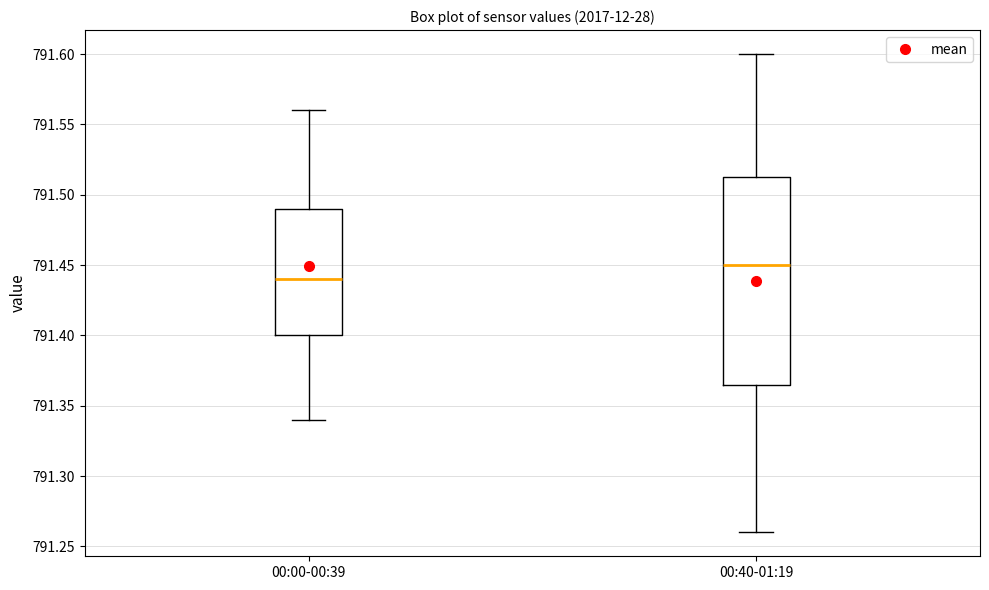

Which box's median line is the lowest?

00:00-00:39